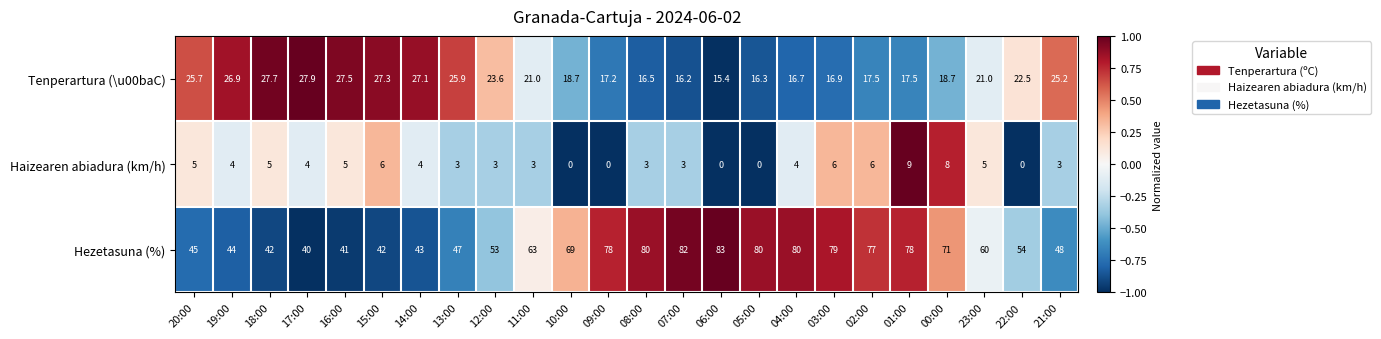

What is the minimum value shown in the chart?

0.0